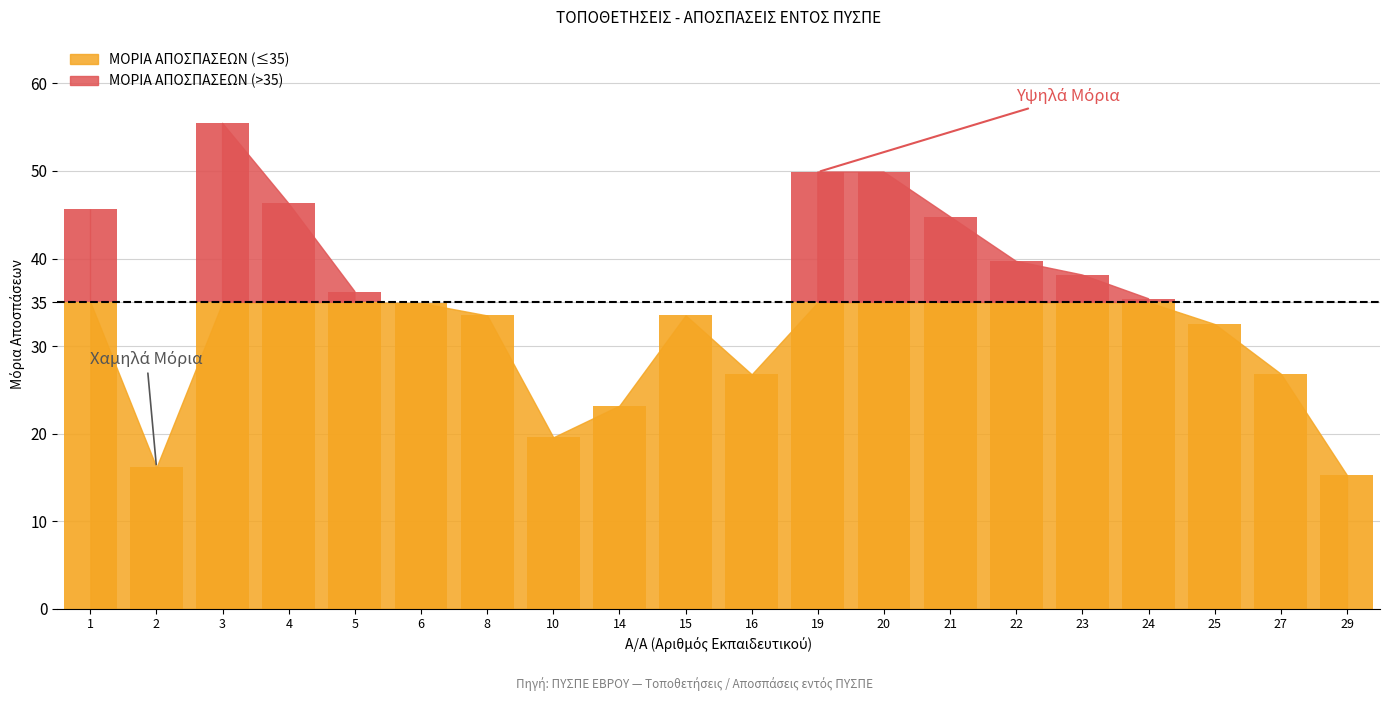

Reading right to left, transcribe all the data shown in this chart.

15.3	26.8	32.5	35.4	38.1	39.7	44.8	49.9	49.9	26.8	33.5	23.2	19.6	33.5	34.9	36.2	46.3	55.4	16.1	45.7